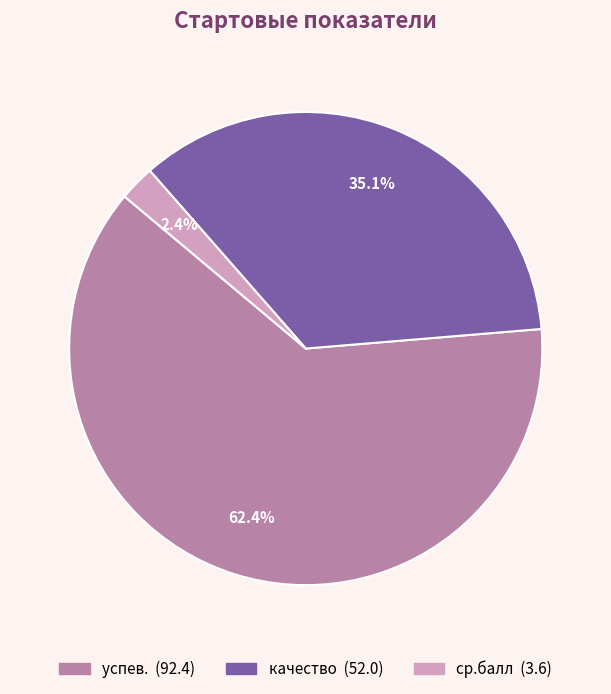

The ср.балл slice represents 2% of the pie. True or false?

True